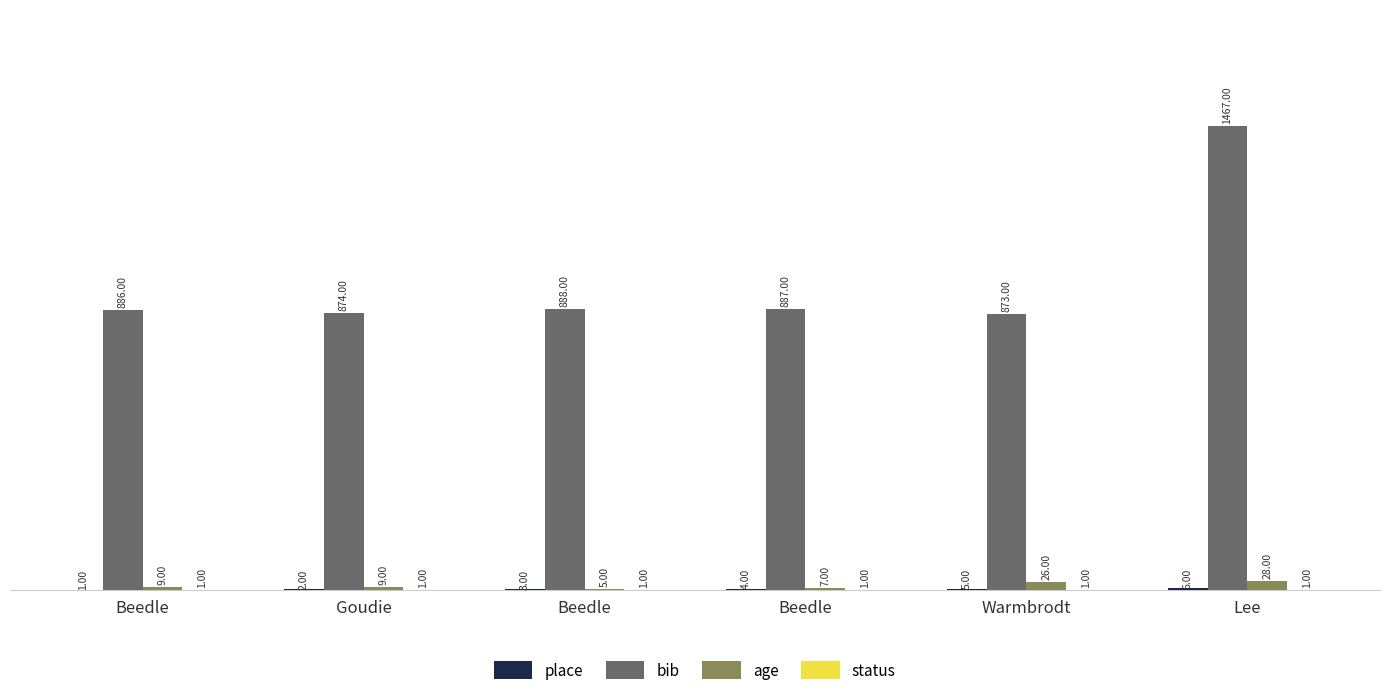

Which series changed the most between Beedle and Lee?

bib